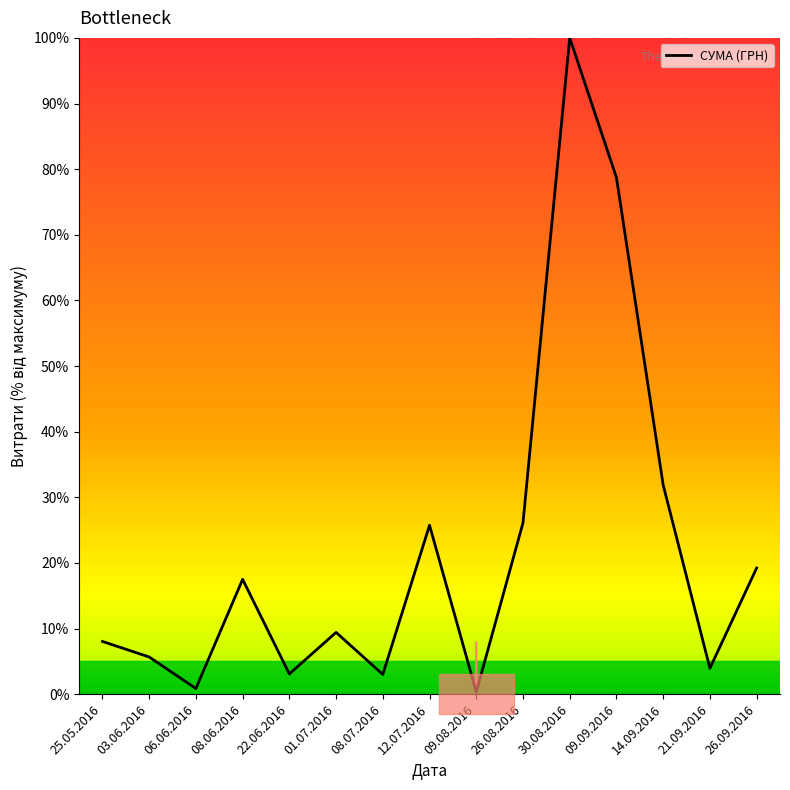

What is the change in value from 03.06.2016 to 01.07.2016?

+3.7